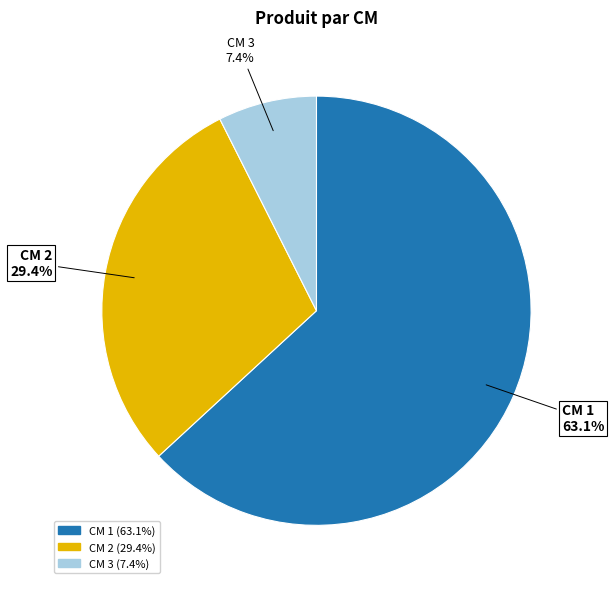

Rank the categories by value from lowest to highest.

CM 3 (7.4%), CM 2 (29.4%), CM 1 (63.1%)